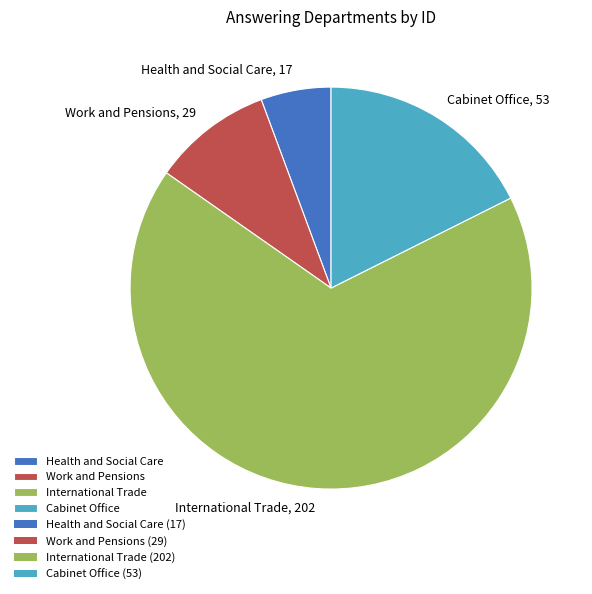

Is it true that Cabinet Office is 18% of the pie?

True